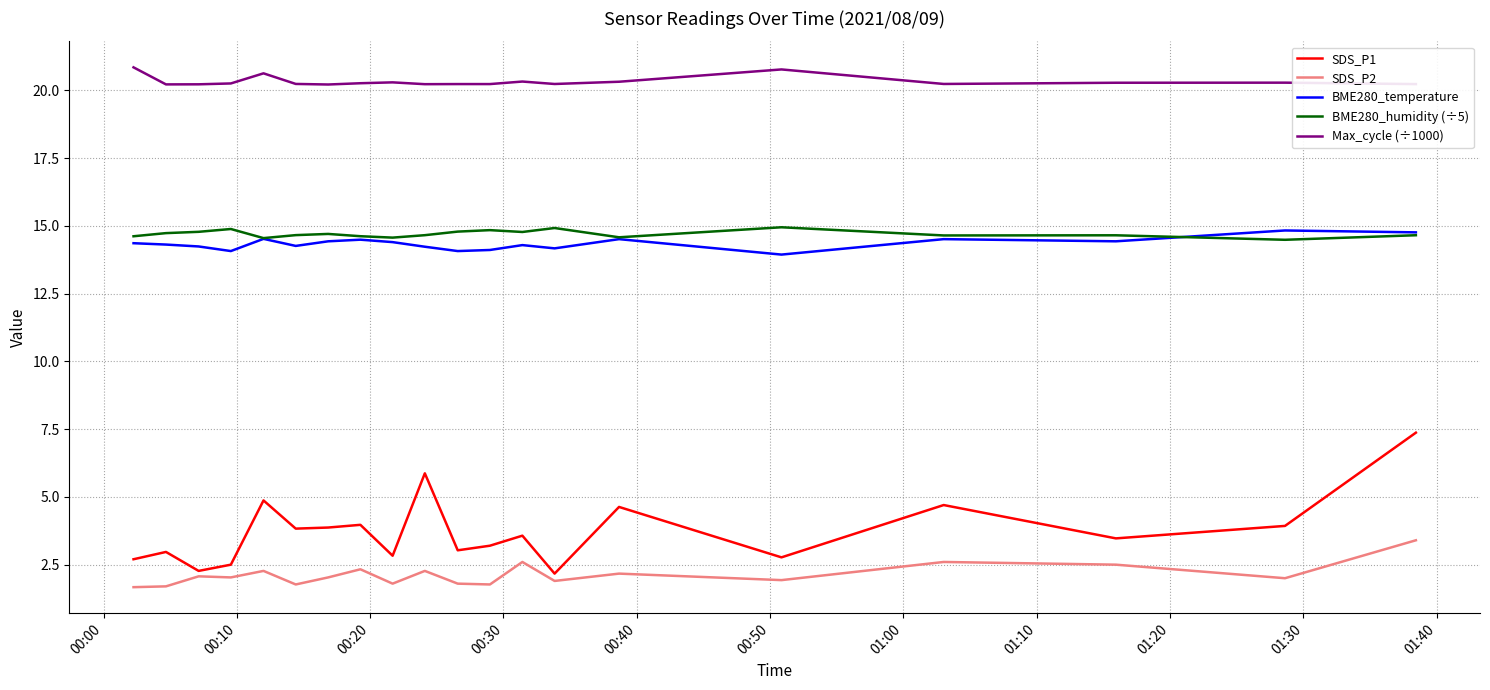

What is the minimum value shown in the chart?

1.7